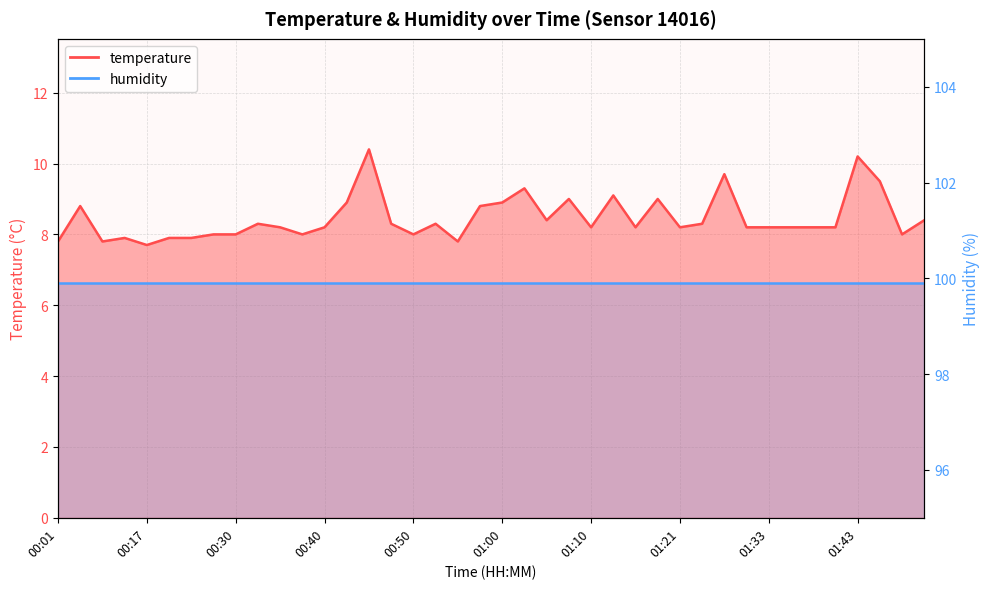

Which label corresponds to the smallest value in the chart?

00:17